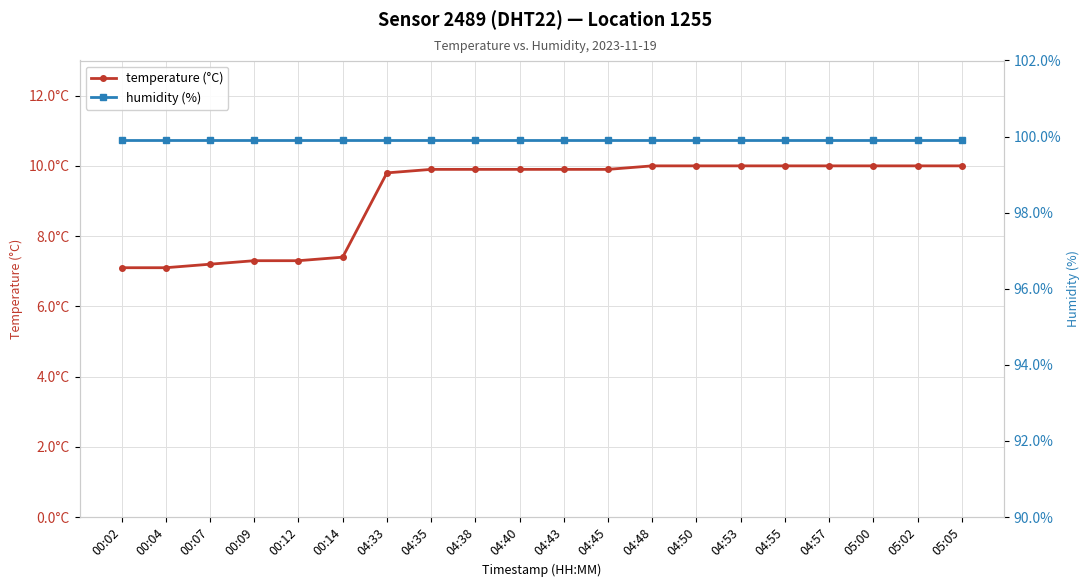

What is the label of the 7th point from the left?

04:33